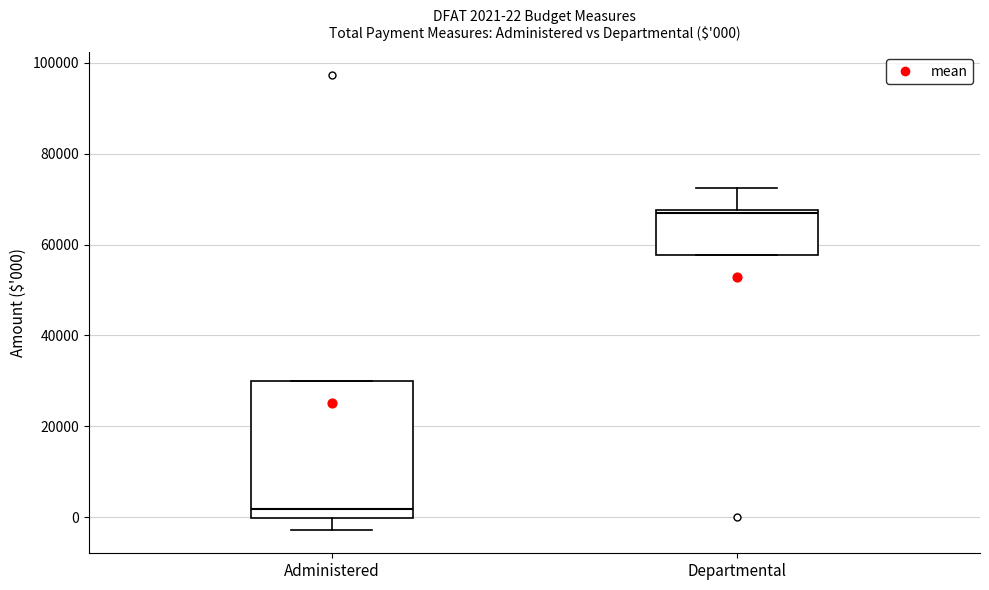

Which box's median line is the lowest?

Administered